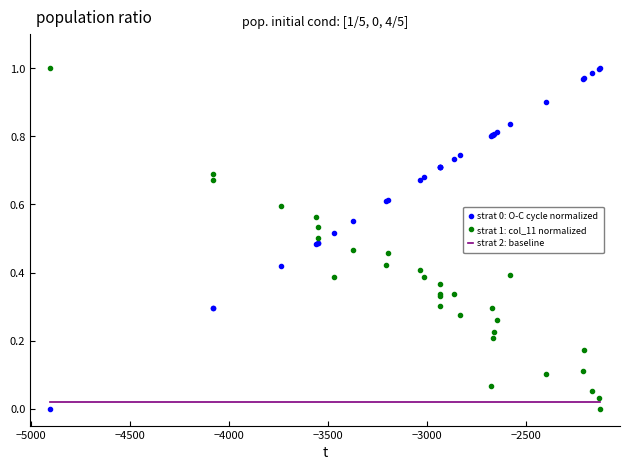

What is the total value across all series at −5000?

1.0